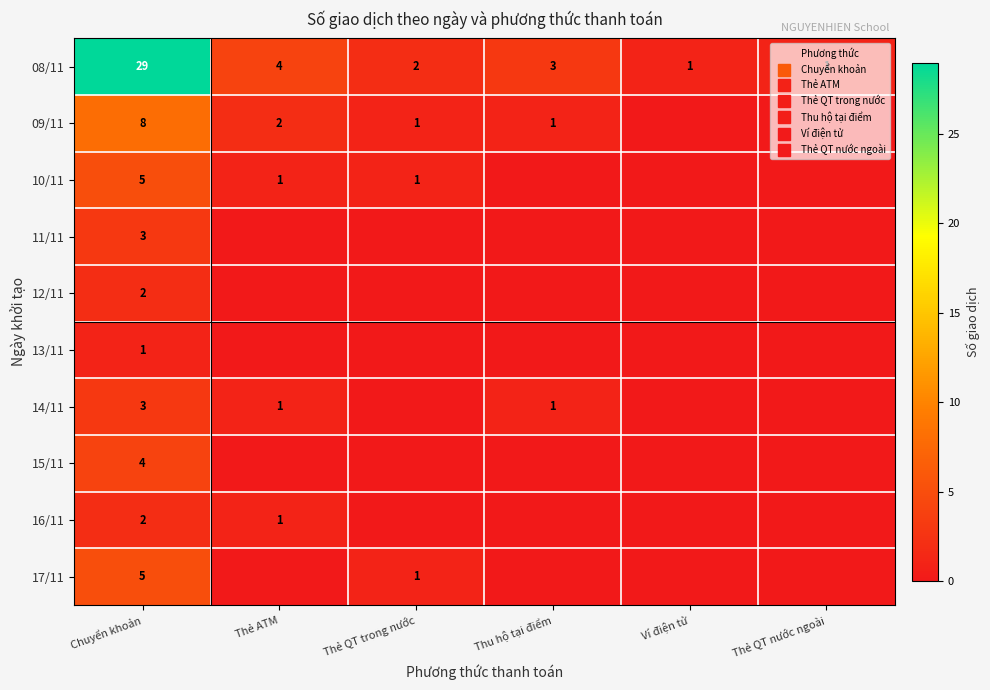

Which series changed the most between Chuyển khoản and Thẻ ATM?

08/11